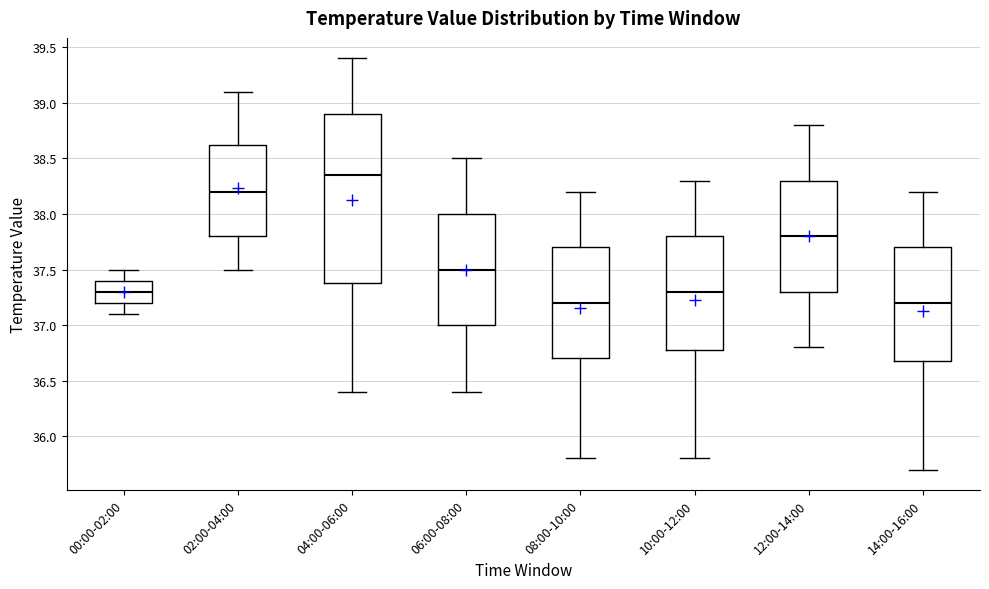

Reading left to right, read every box against the y-axis: the position of its median line, the range the box covers, and the ends of its whiskers. The values are not printed on the chart, so give them approximately, as read against the axis.

00:00-02:00: median 37.30, box 37.20 to 37.40, whiskers 37.10 to 37.50
02:00-04:00: median 38.20, box 37.80 to 38.65, whiskers 37.50 to 39.10
04:00-06:00: median 38.35, box 37.40 to 38.90, whiskers 36.40 to 39.40
06:00-08:00: median 37.50, box 37.00 to 38.00, whiskers 36.40 to 38.50
08:00-10:00: median 37.20, box 36.70 to 37.70, whiskers 35.80 to 38.20
10:00-12:00: median 37.30, box 36.80 to 37.80, whiskers 35.80 to 38.30
12:00-14:00: median 37.80, box 37.30 to 38.30, whiskers 36.80 to 38.80
14:00-16:00: median 37.20, box 36.70 to 37.70, whiskers 35.70 to 38.20